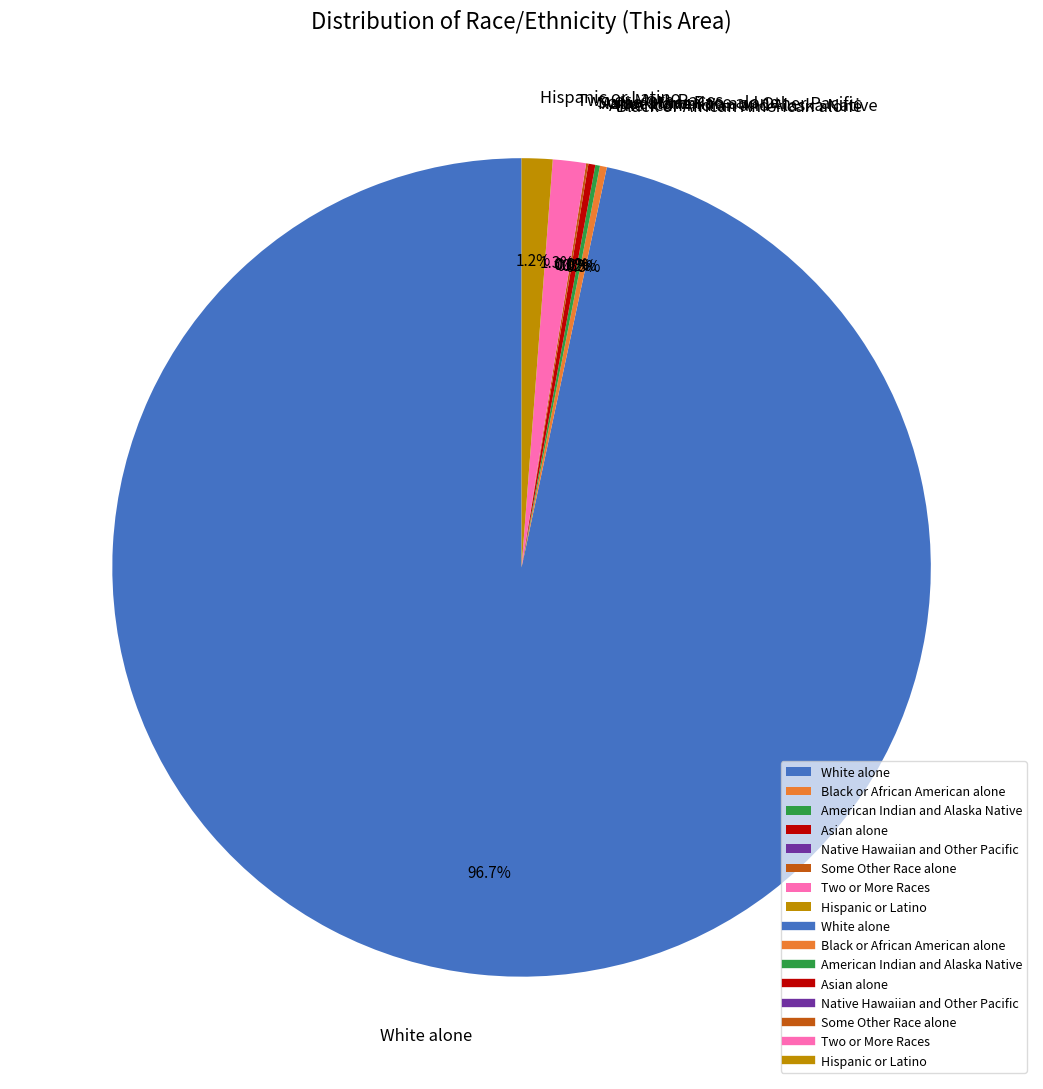

What portion of the pie excludes American Indian and Alaska Native?

99.8%